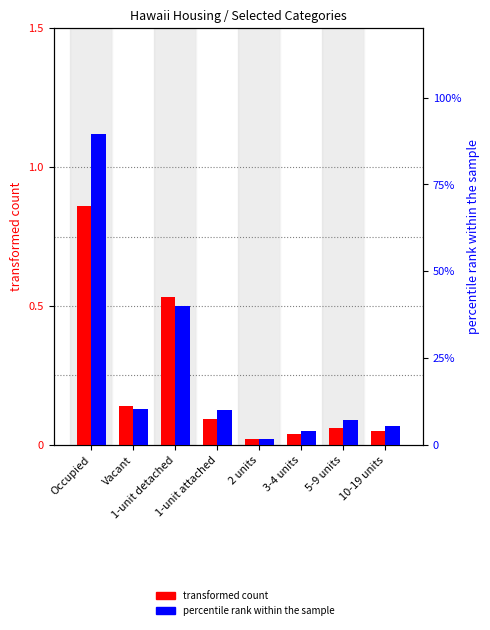

At which label is transformed count closest to 0?

2 units